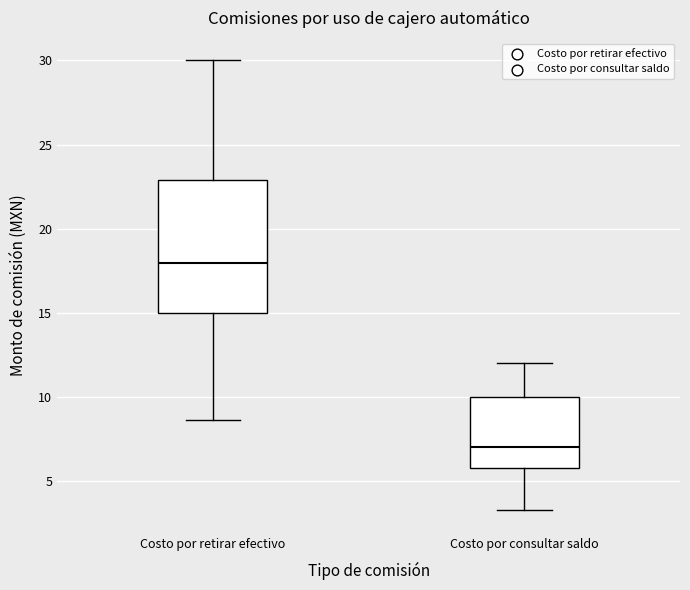

Where is the lower edge of the box for Costo por retirar efectivo on the y-axis? The values are not printed on the chart, so give them approximately, as read against the axis.

15.0